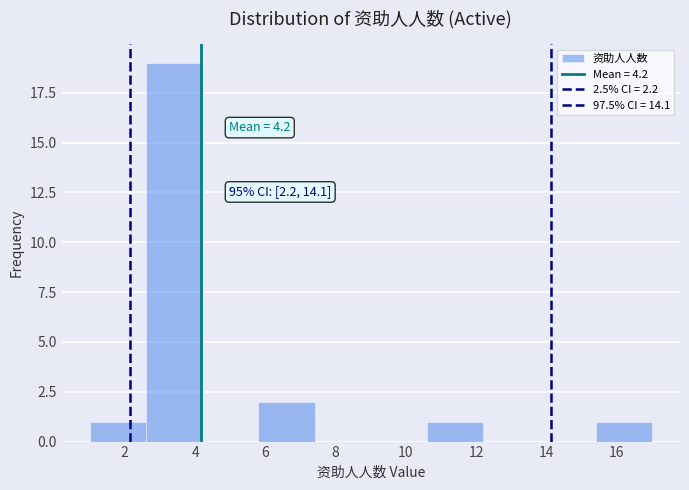

Which range on the x-axis has the tallest bar?

2.6 to 4.2